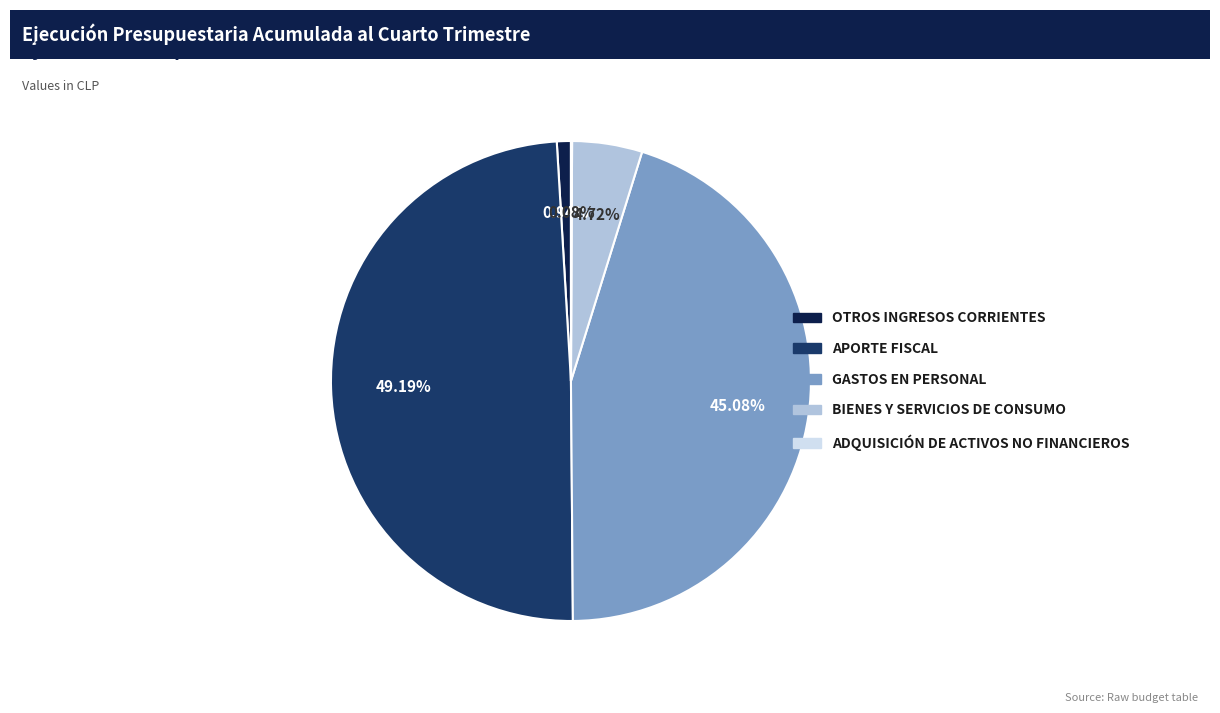

Is there any slice that represents more than half of the pie?

No